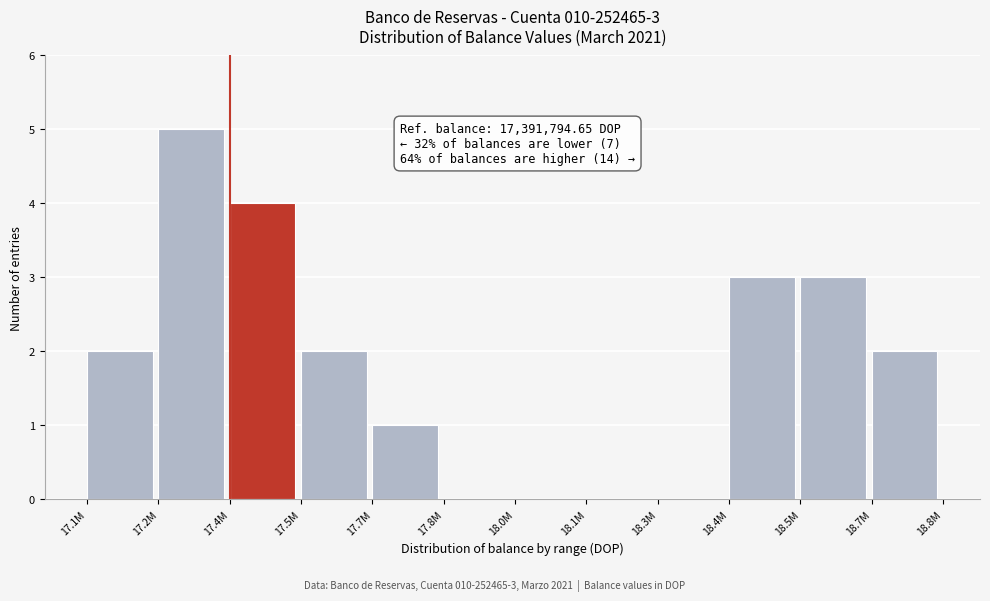

Reading right to left, transcribe all the data shown in this chart.

18.7M=2	18.5M=3	18.4M=3	18.3M=0	18.1M=0	18.0M=0	17.8M=0	17.7M=1	17.5M=2	17.4M=4	17.2M=5	17.1M=2